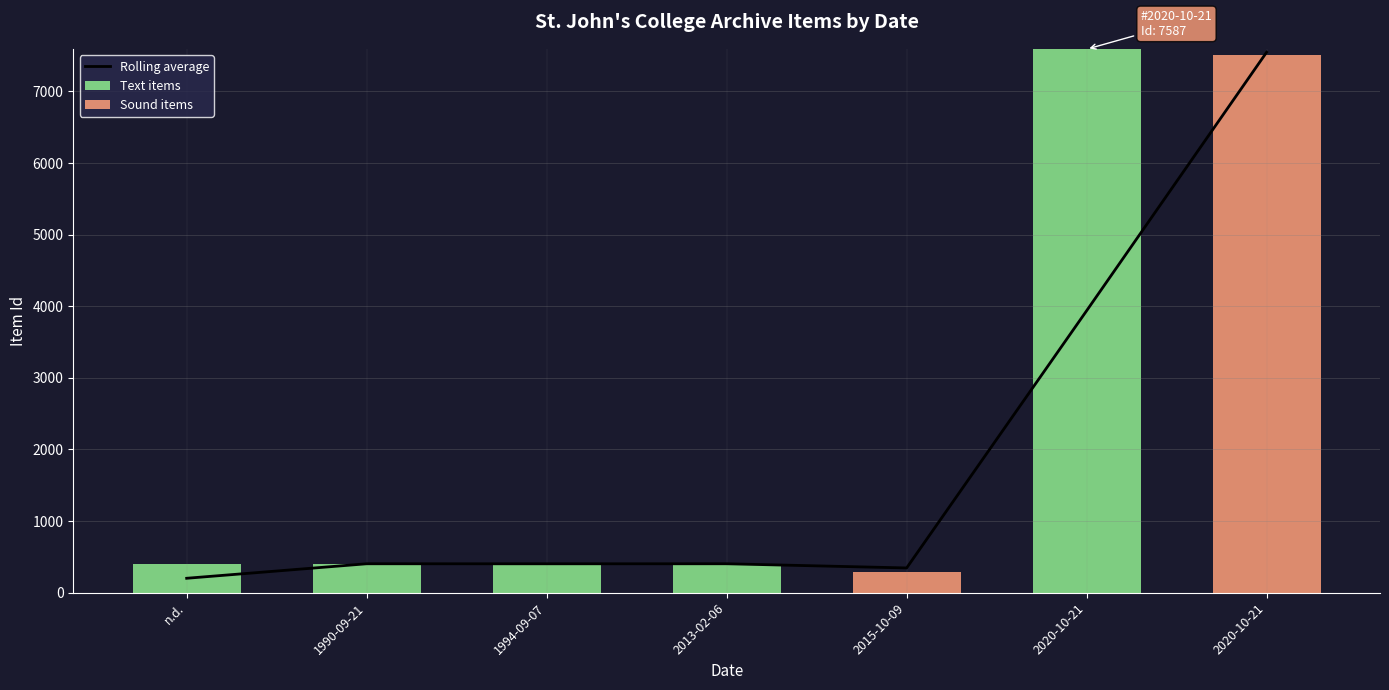

What is the maximum value for Sound items?

7502.0